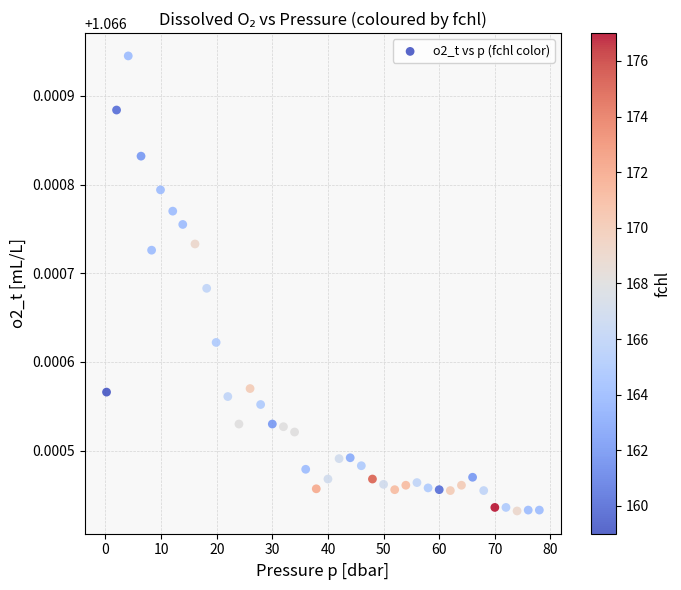

What is the range of X values (max minus min)?

77.8